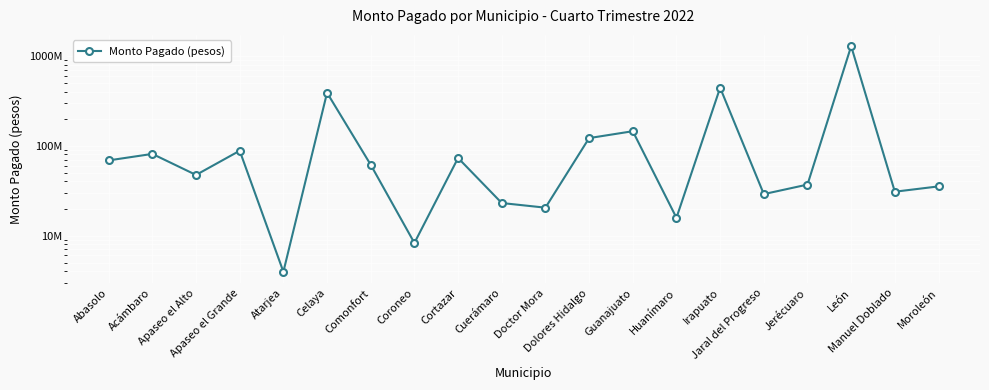

Where is the first local maximum?

Acámbaro